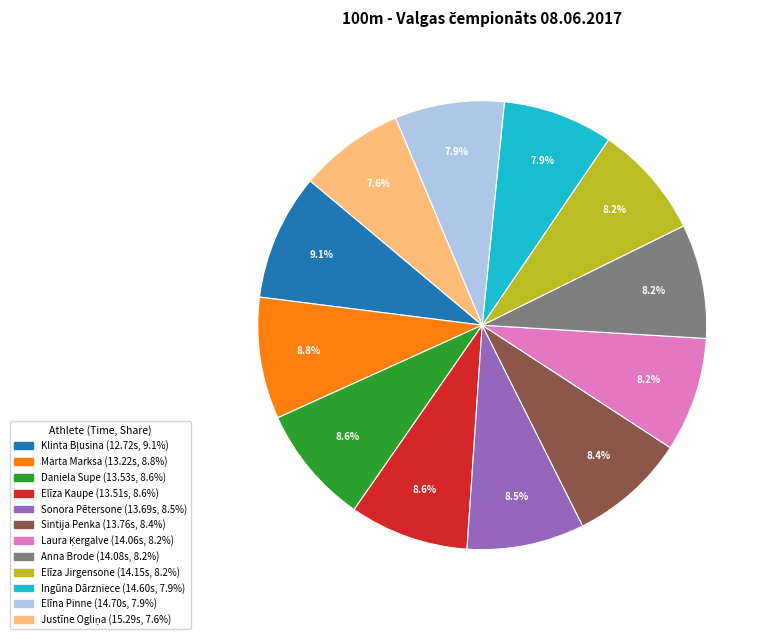

Is there a majority slice in this chart?

No